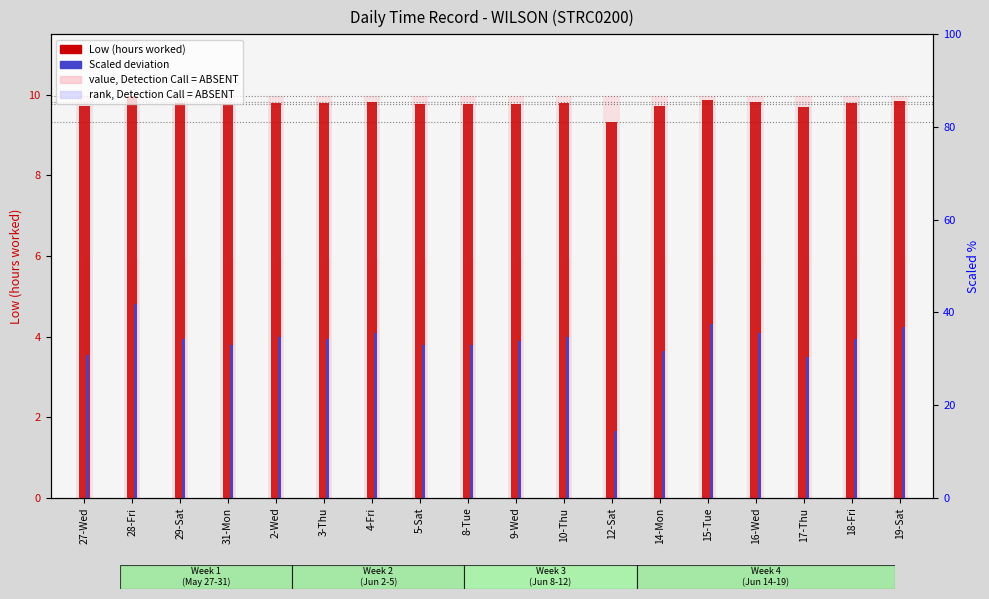

What is the label of the 4th bar from the right?

16-Wed